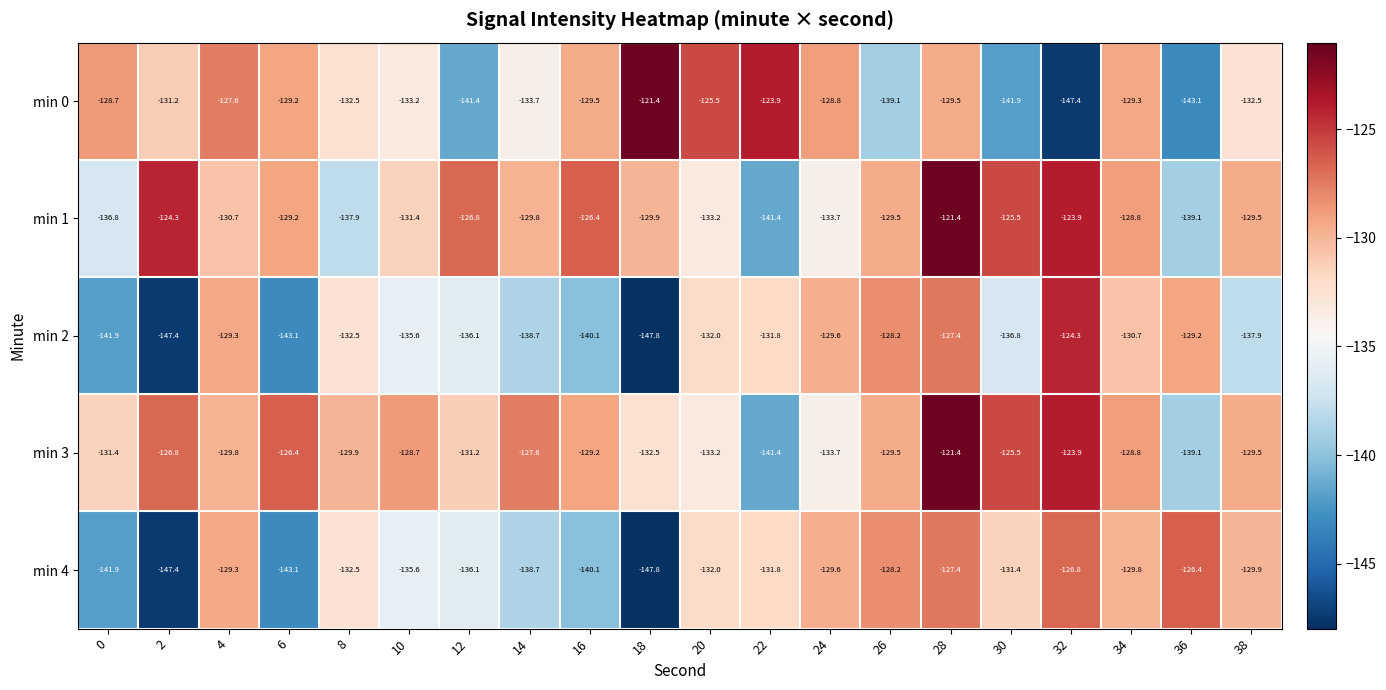

At which category is the sum across all series the highest?

28